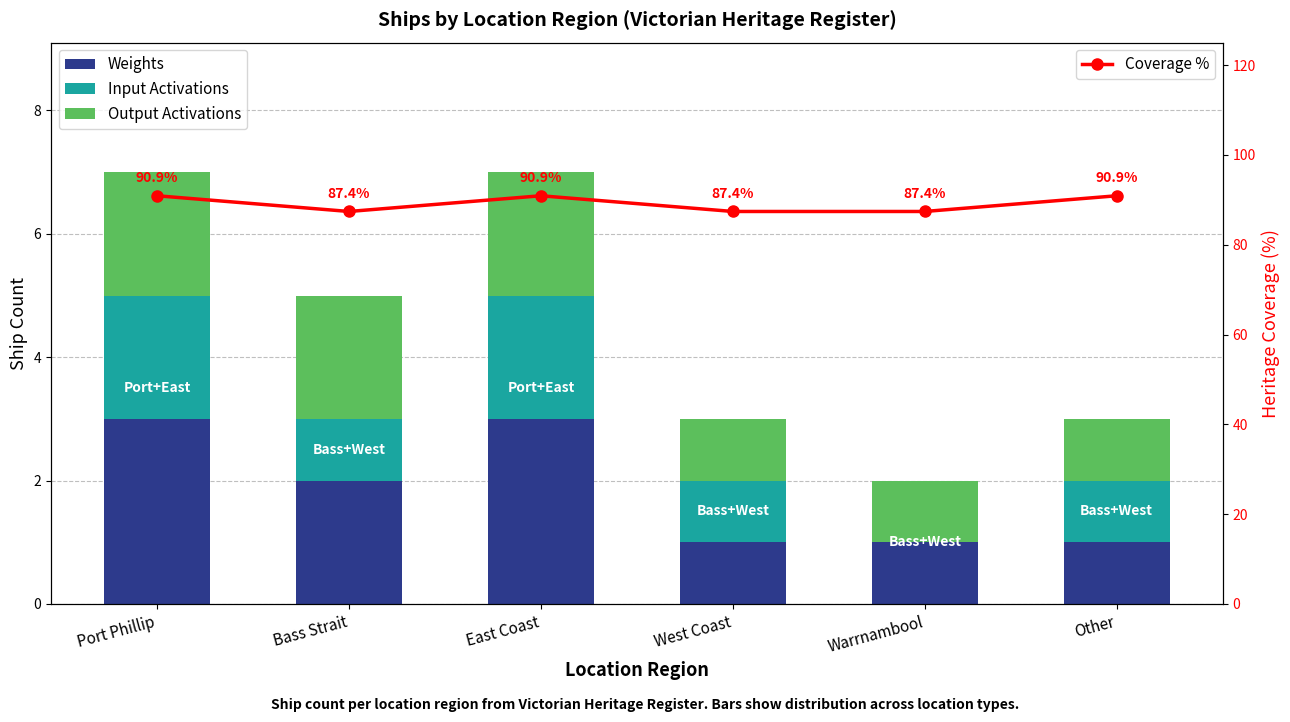

At how many categories does at least one series exceed 32?

6